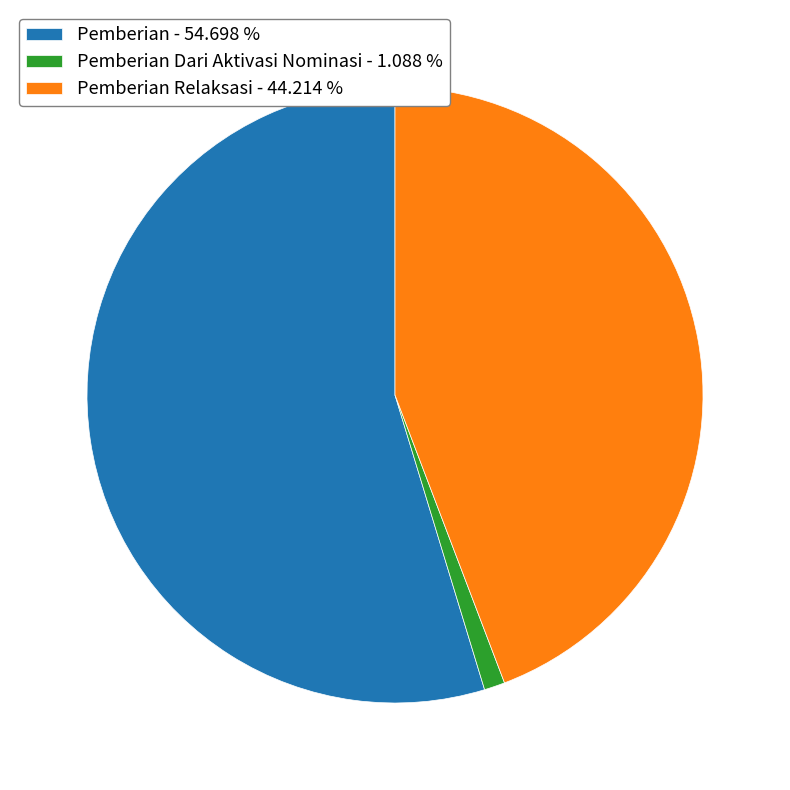

Which has a higher value, Pemberian - 54.698 % or Pemberian Dari Aktivasi Nominasi - 1.088 %?

Pemberian - 54.698 %